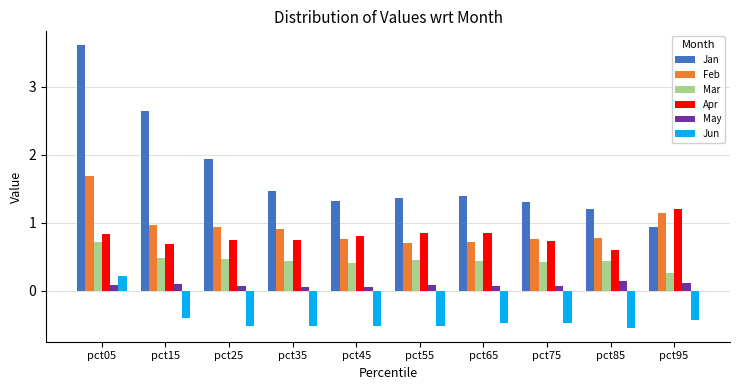

Which category has the highest value in the Apr series?

pct95